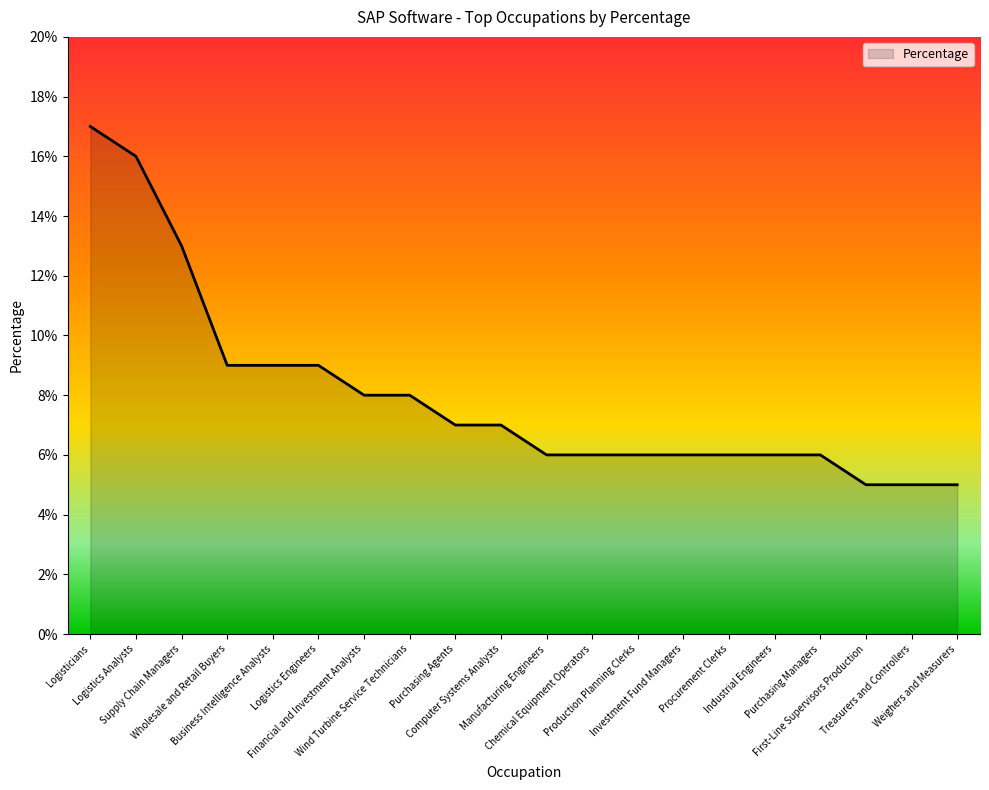

What is the average value?

8